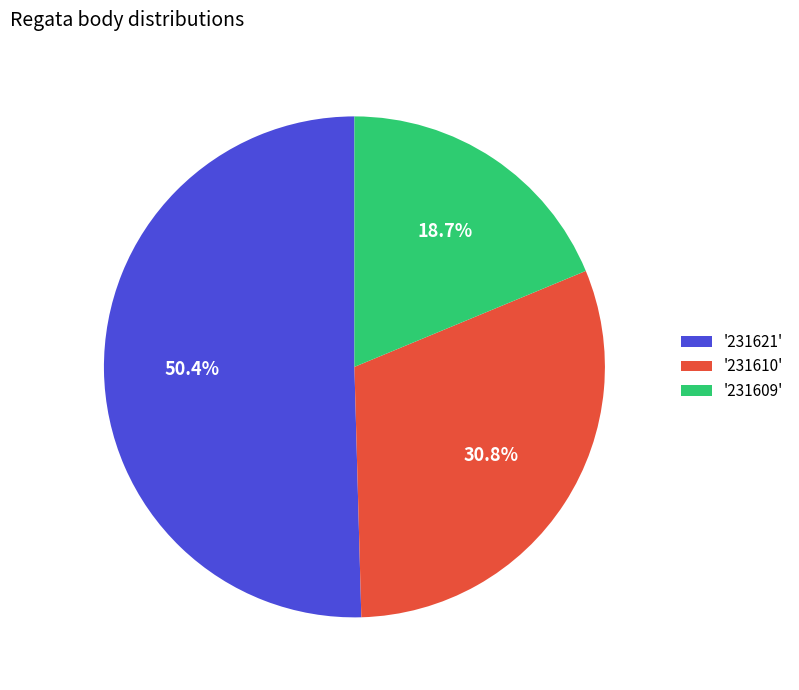

What is the majority slice?

'231621'